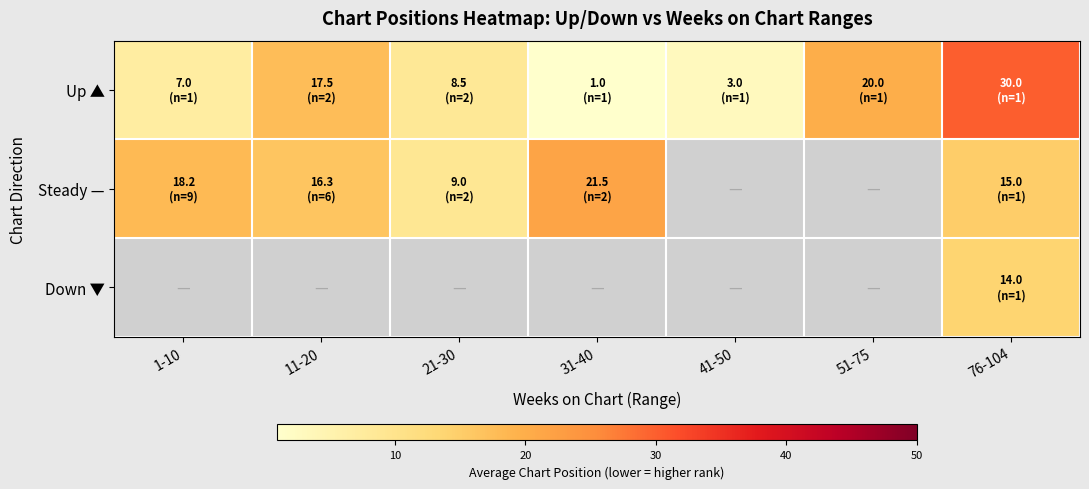

The Up ▲ series shows 53.4 at 76-104. True or false?

False